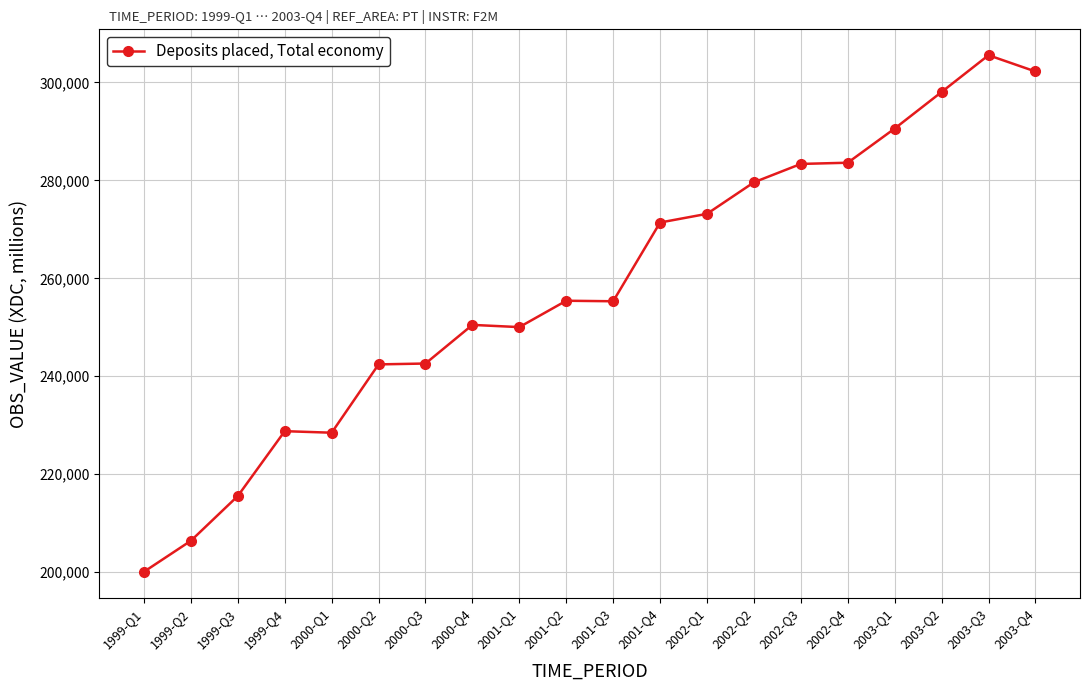

True or false: the data has more than 1 interior local peaks.

True